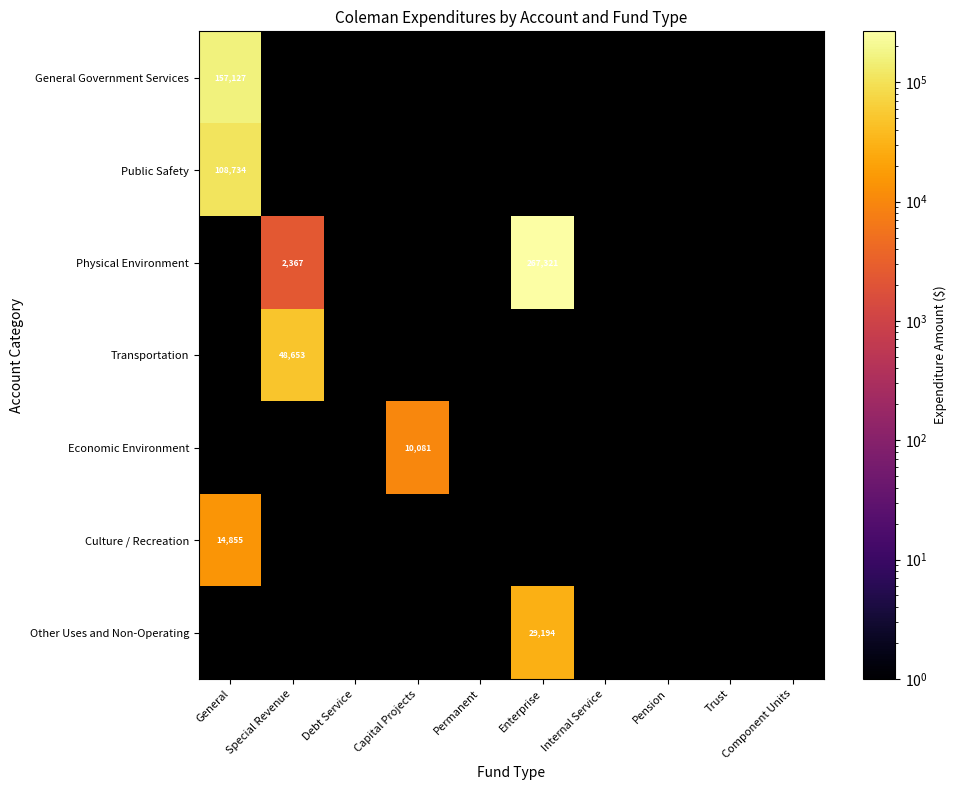

The value of Public Safety at General is 182807. True or false?

False